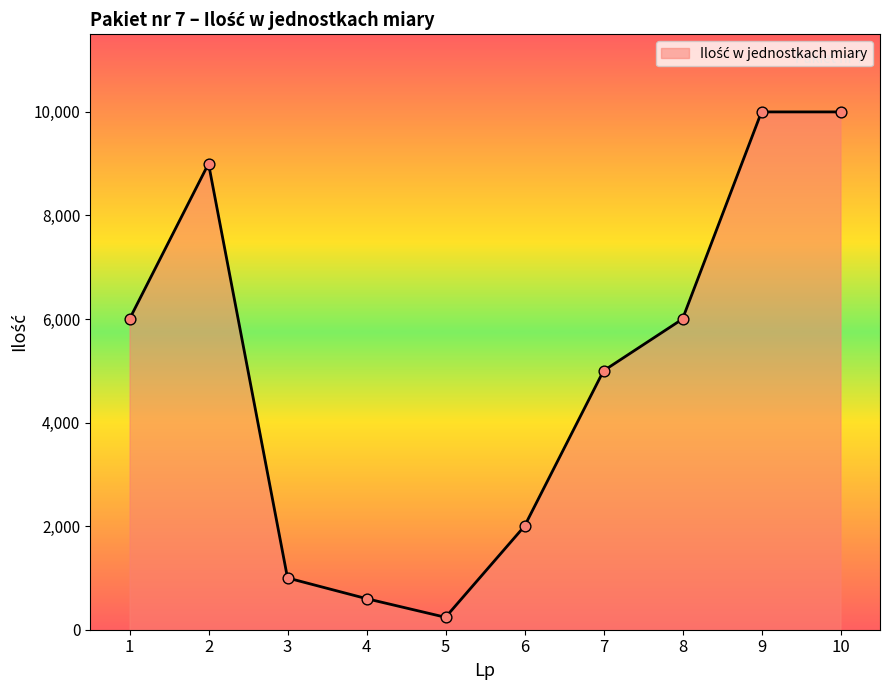

Between 8 and 7, which is larger?

8